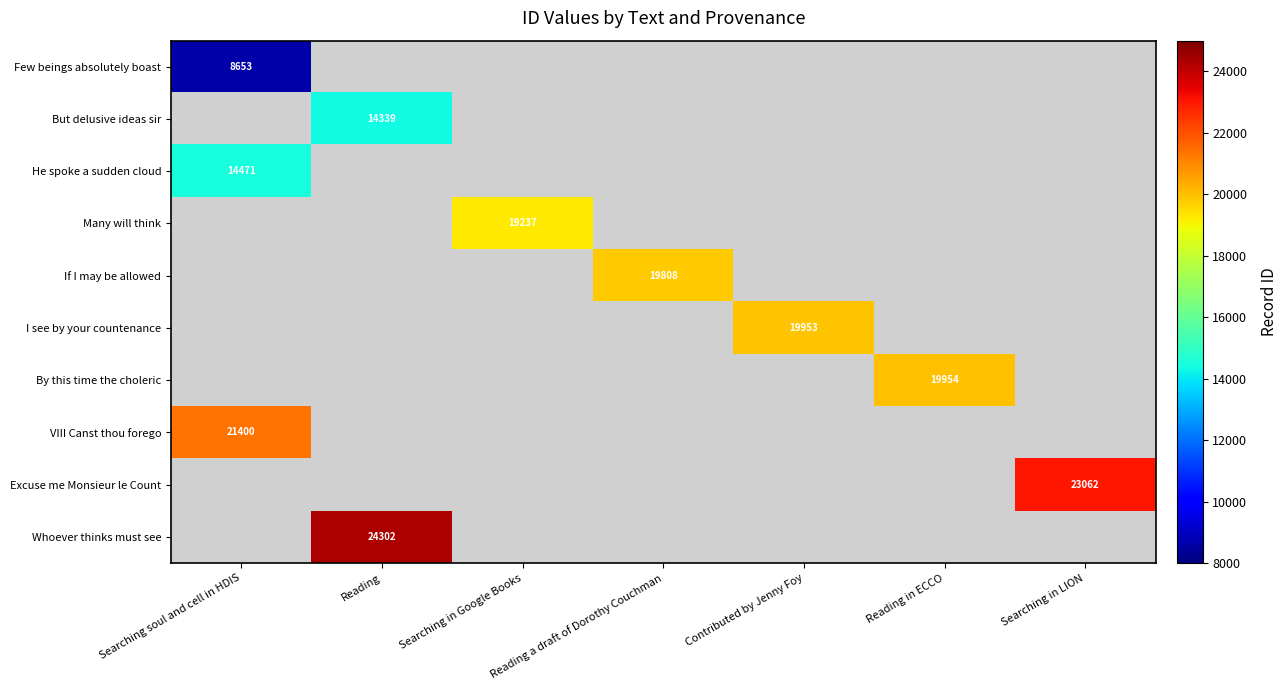

The value of Whoever thinks must see at Reading is 39078. True or false?

False